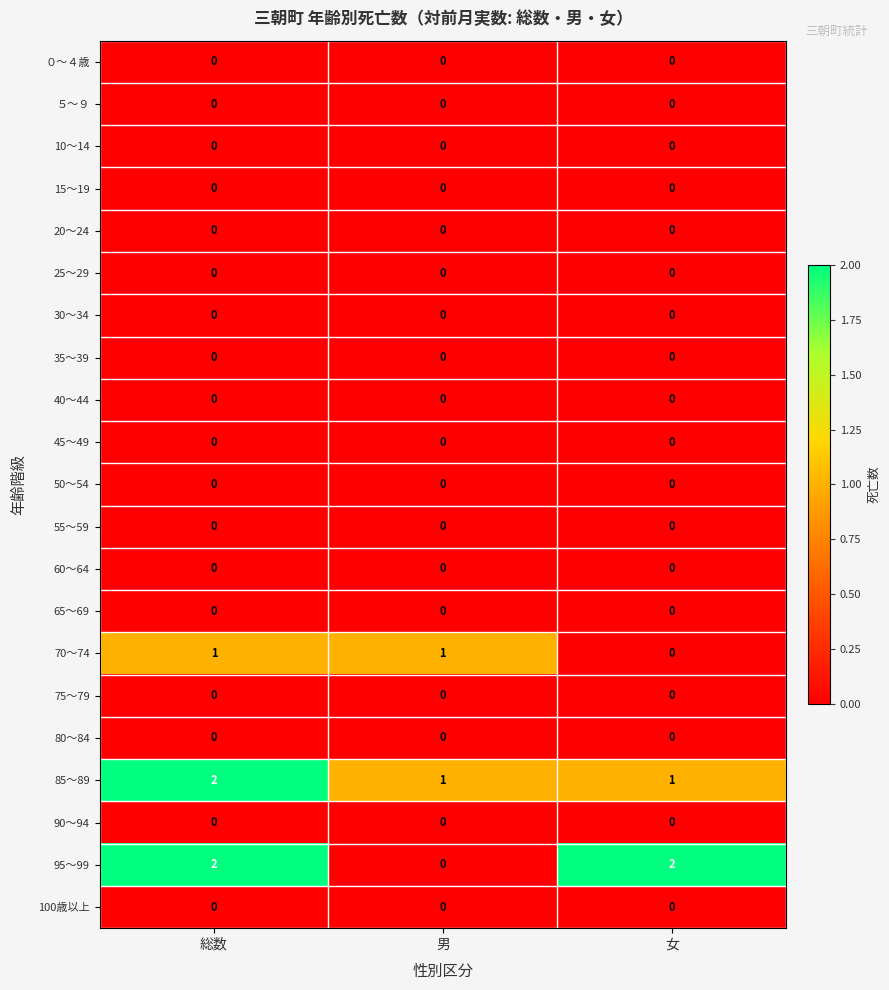

True or false: 75～79 has a value of 0 at 男.

True